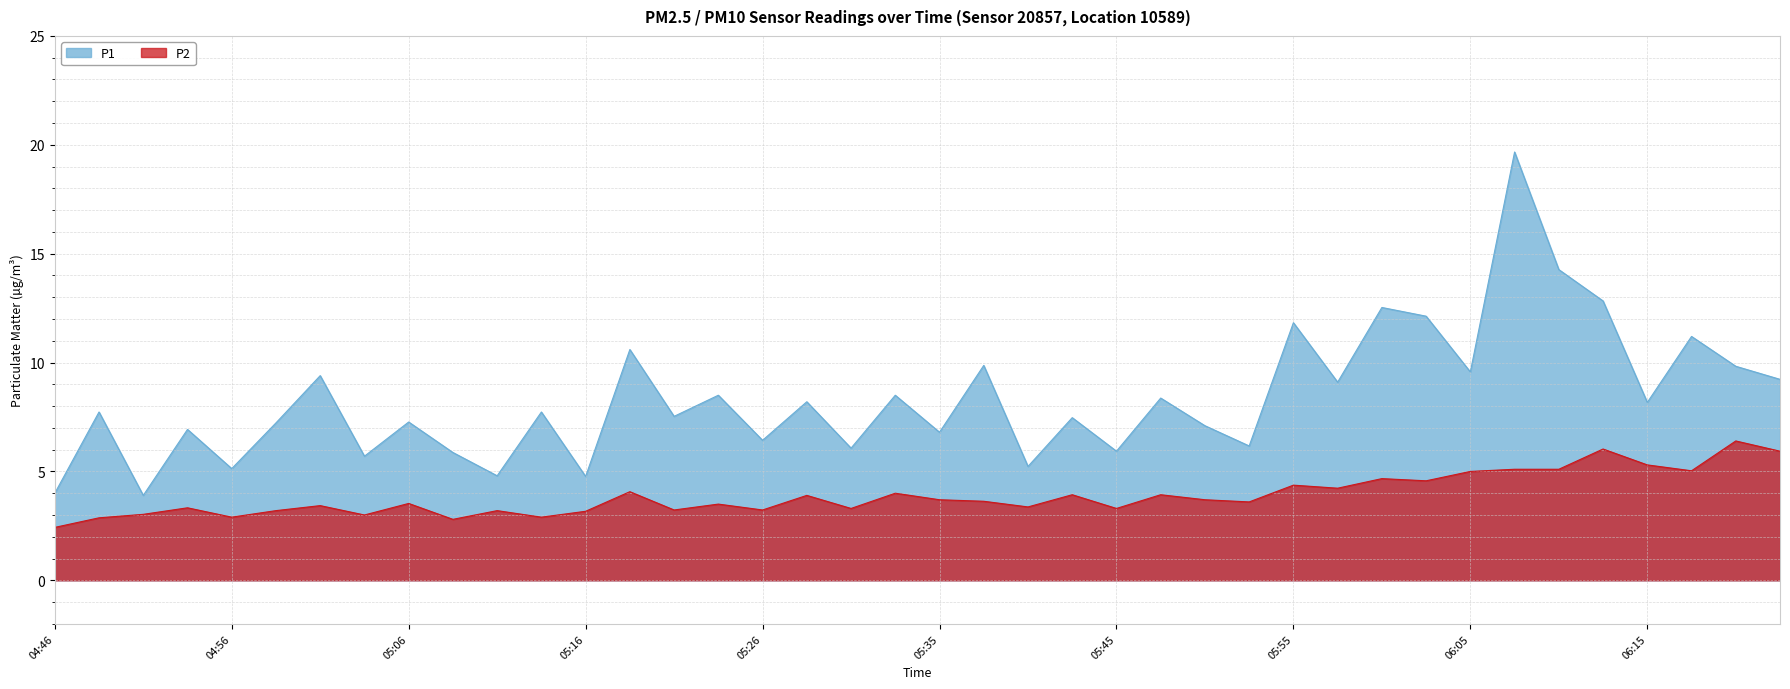

Between 05:45 and 04:59, which is larger?

04:59